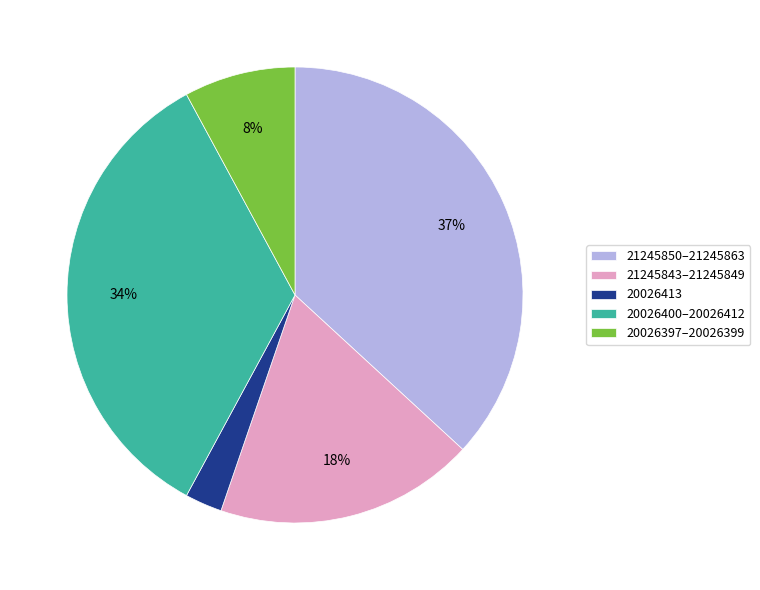

Does 21245850–21245863 account for over 50% of the chart?

No